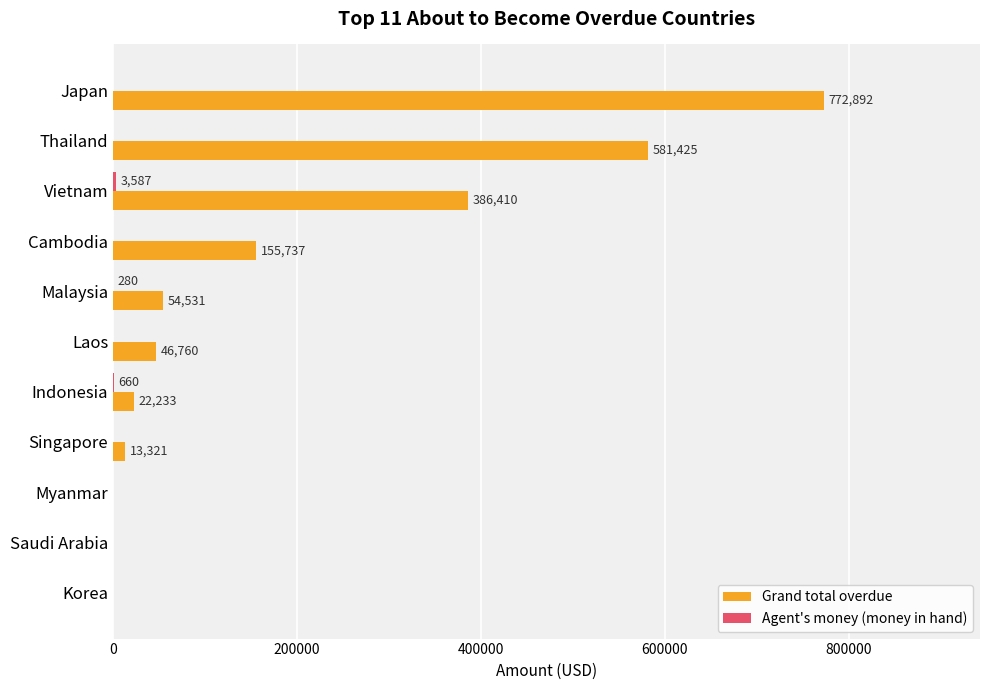

Between Vietnam and Cambodia, which series saw the biggest shift?

Grand total overdue